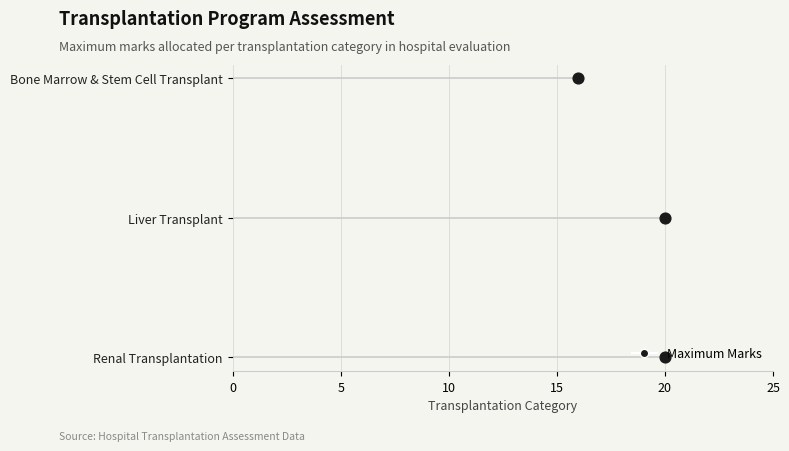

Which has a higher value, Renal Transplantation or Bone Marrow & Stem Cell Transplant?

Renal Transplantation